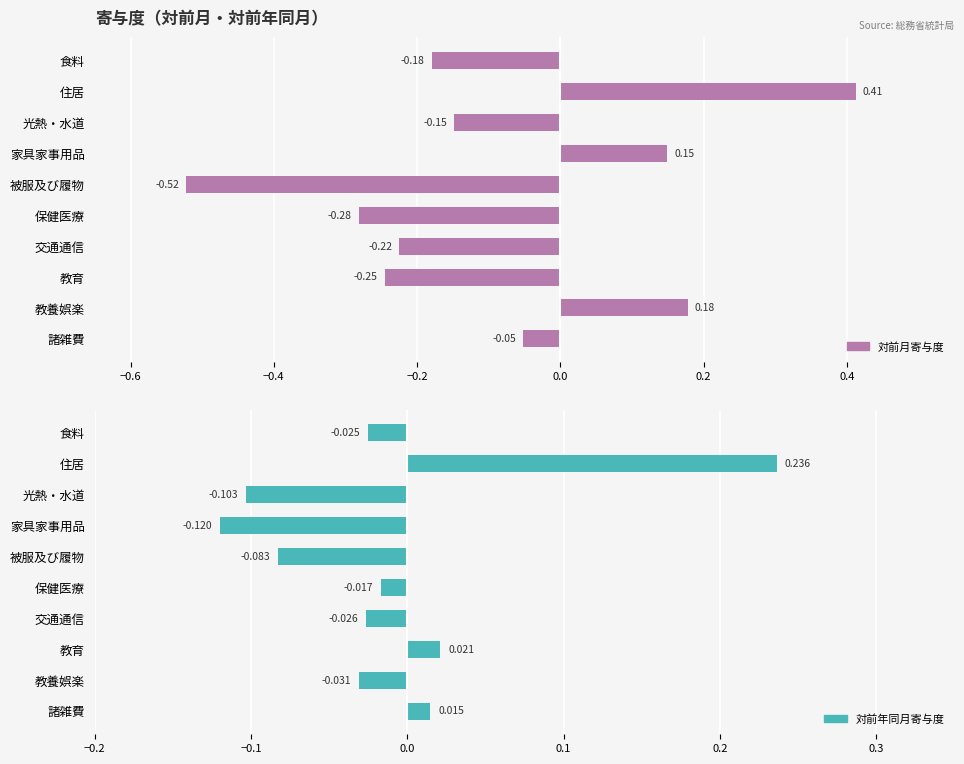

Between 住居 and 被服及び履物, which series saw the biggest shift?

対前月寄与度